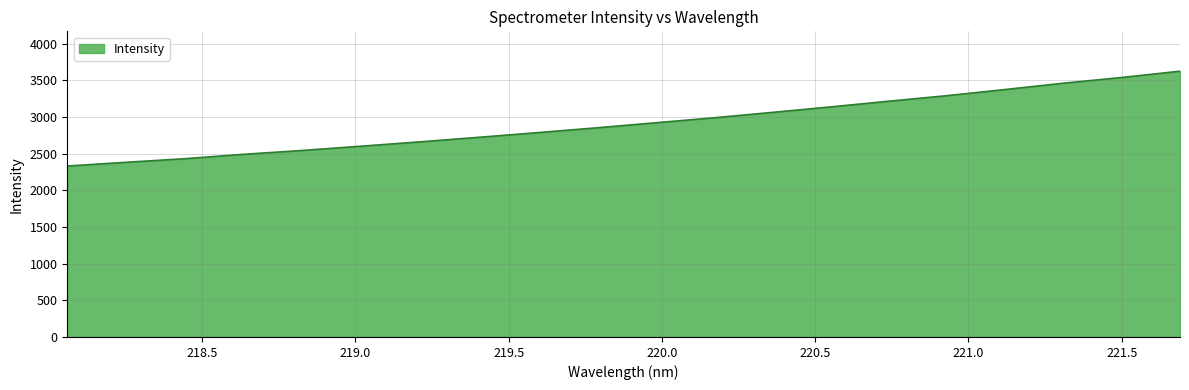

What is the smallest value displayed?

2332.1